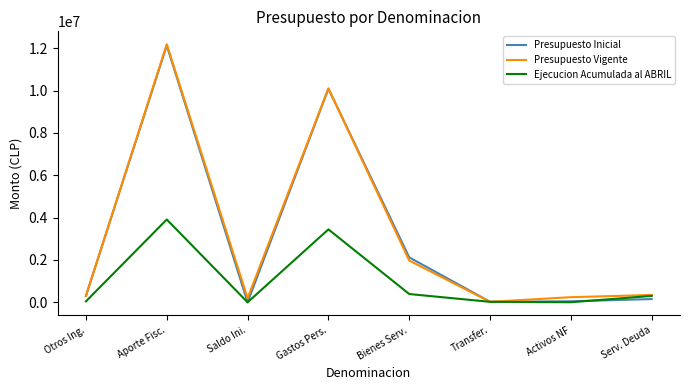

The value of Ejecucion Acumulada al ABRIL at Gastos Pers. is 1026366. True or false?

False